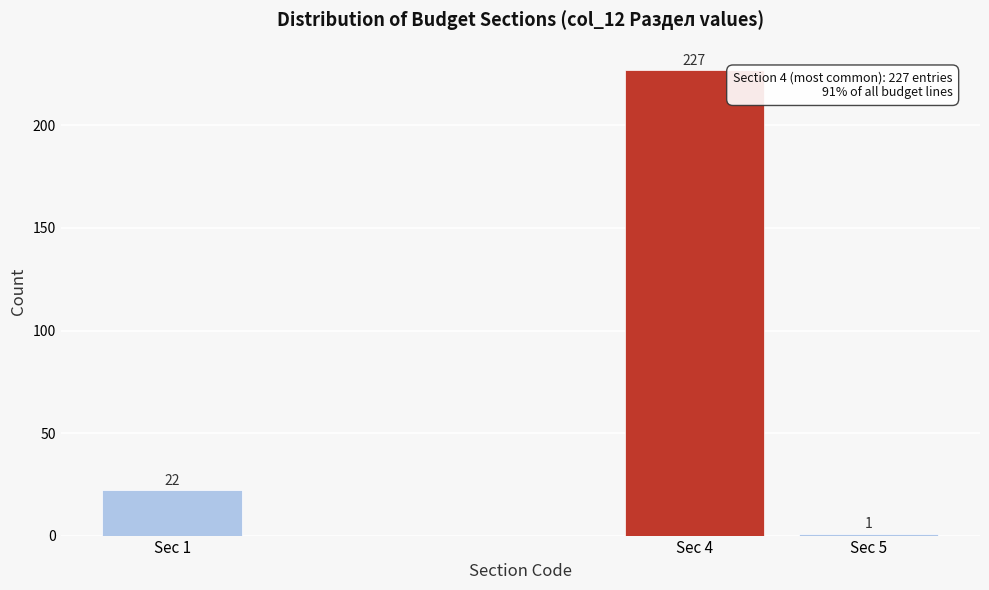

Reading left to right, what are all the values shown in this chart?

22	227	1